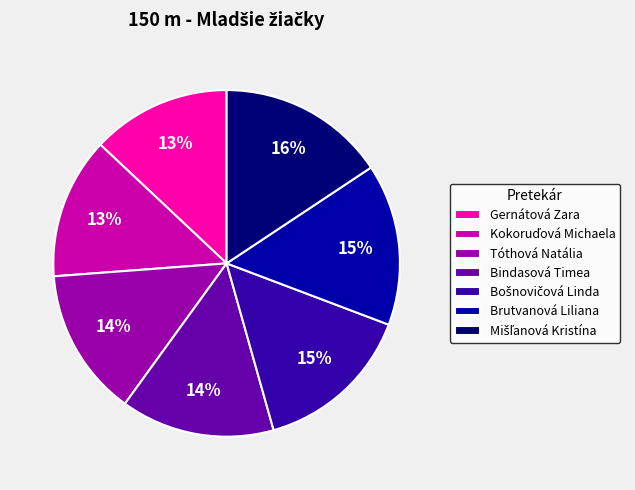

Combined, do Tóthová Natália and Brutvanová Liliana account for over 50%?

No